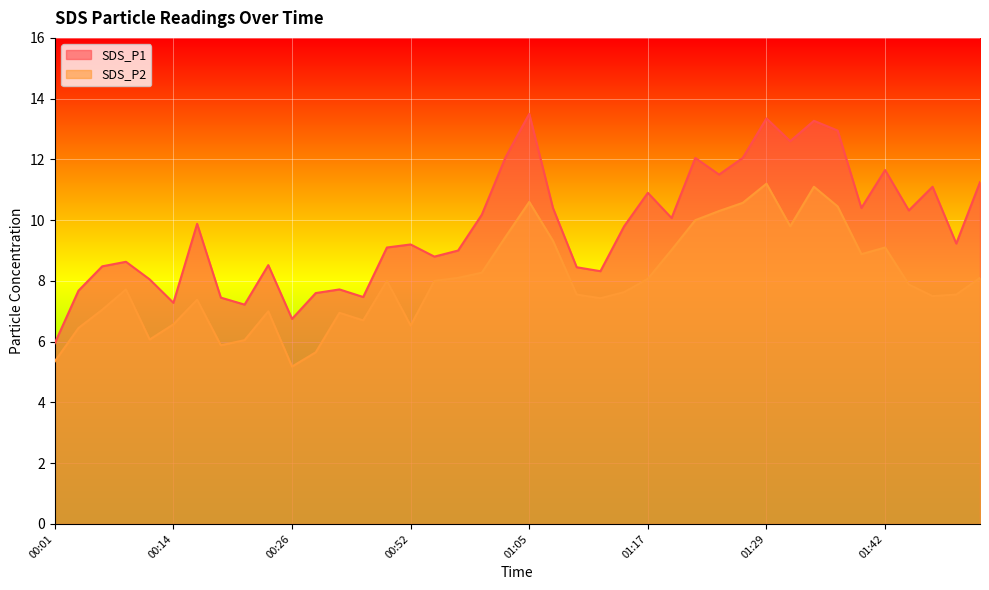

What is the label of the 1st point from the right?

01:51